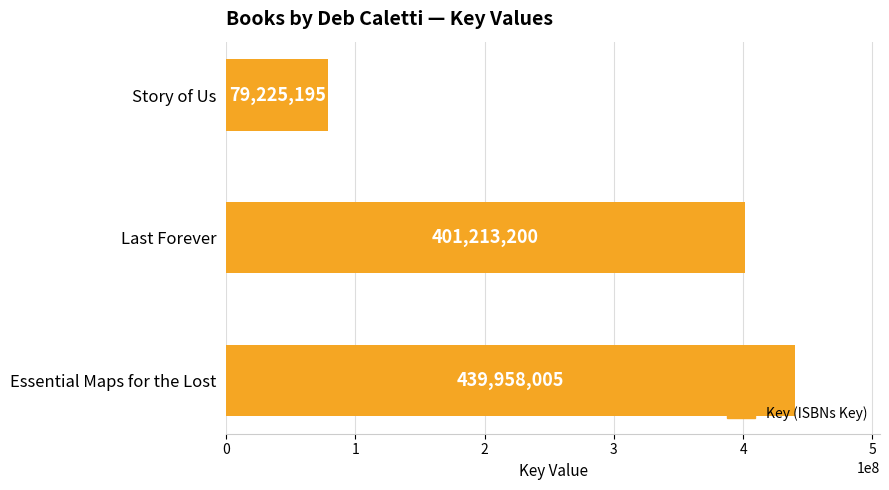

Reading bottom to top, extract all data points from this chart.

Essential Maps for the Lost=439958005	Last Forever=401213200	Story of Us=79225195